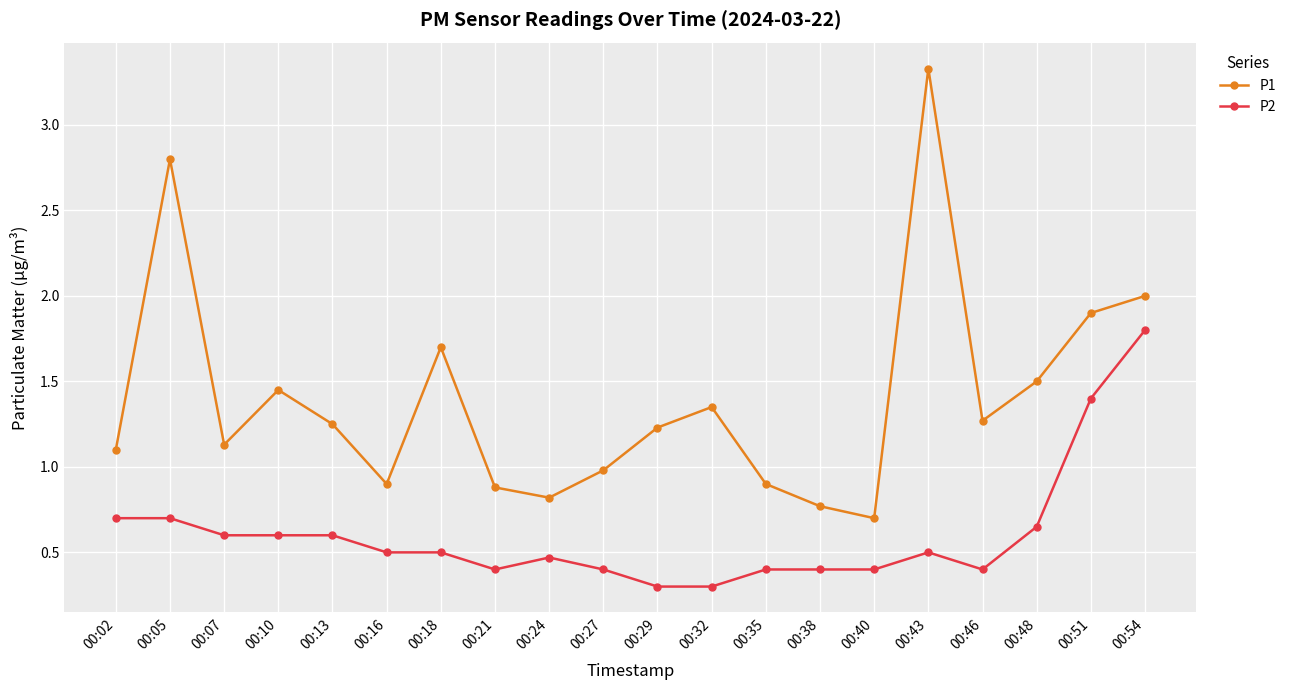

True or false: P1 has more than 0 interior local peaks.

True